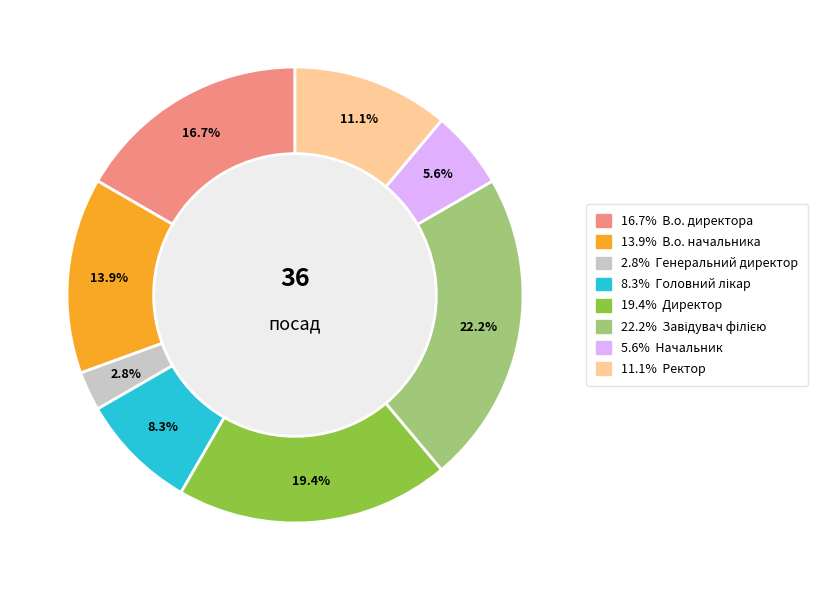

Is there a majority slice in this chart?

No